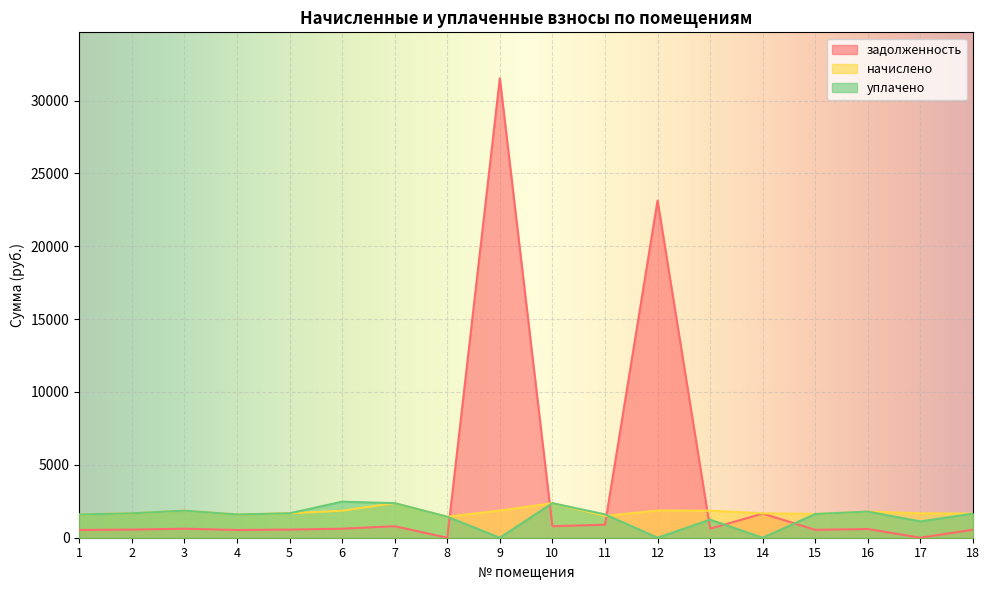

Reading right to left, transcribe all the data shown in this chart.

задолженность: 18=551.1	17=0.0	16=597.6	15=542.6	14=1657.6	13=618.3	12=23140.2	11=893.6	10=790.6	9=31525.9	8=0.0	7=790.6	6=618.3	5=558.5	4=531.6	3=618.3	2=558.5	1=531.6
начислено: 18=1653.4	17=1675.3	16=1792.7	15=1627.7	14=1675.3	13=1855.0	12=1866.0	11=1499.4	10=2371.9	9=1866.0	8=1440.8	7=2371.9	6=1855.0	5=1675.3	4=1594.7	3=1855.0	2=1675.3	1=1594.7
уплачено: 18=1653.4	17=1116.9	16=1792.7	15=1627.7	14=0.0	13=1236.7	12=0.0	11=1602.0	10=2371.9	9=0.0	8=1440.8	7=2371.9	6=2473.3	5=1675.3	4=1594.7	3=1855.0	2=1675.3	1=1594.7